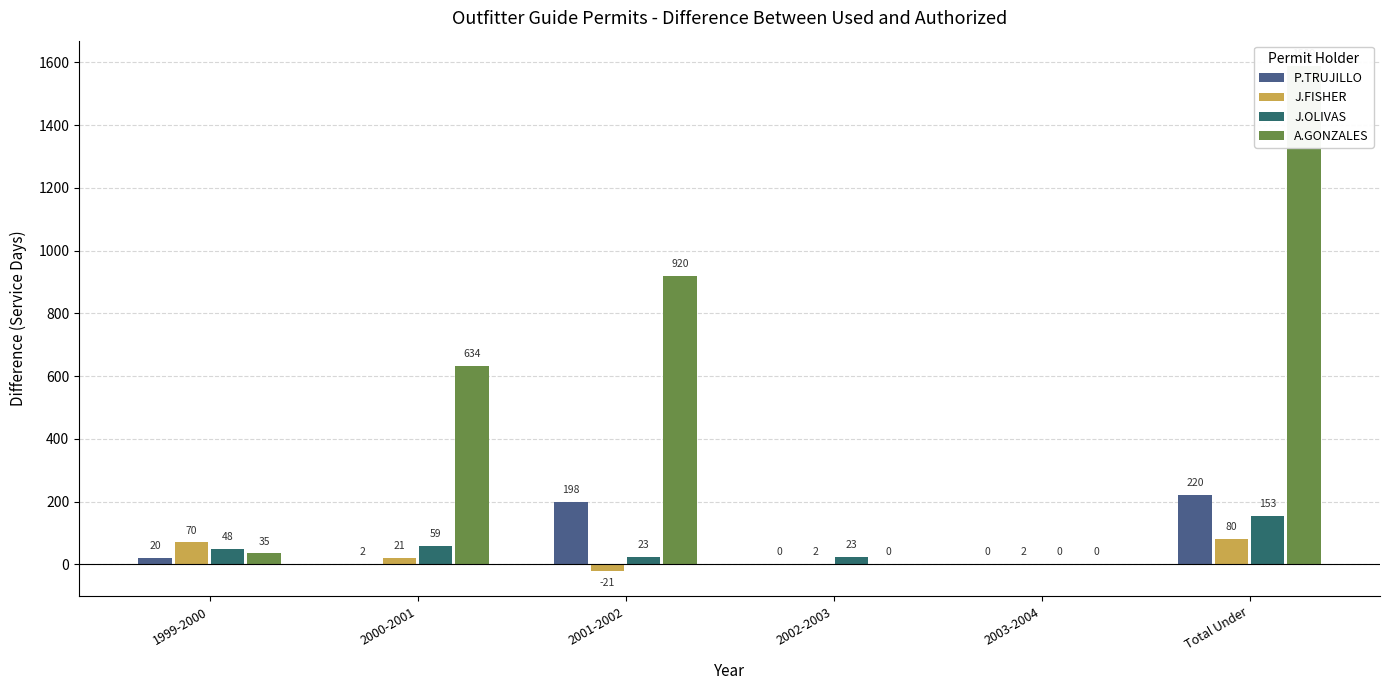

Which series changed the most between 1999-2000 and 2000-2001?

A.GONZALES